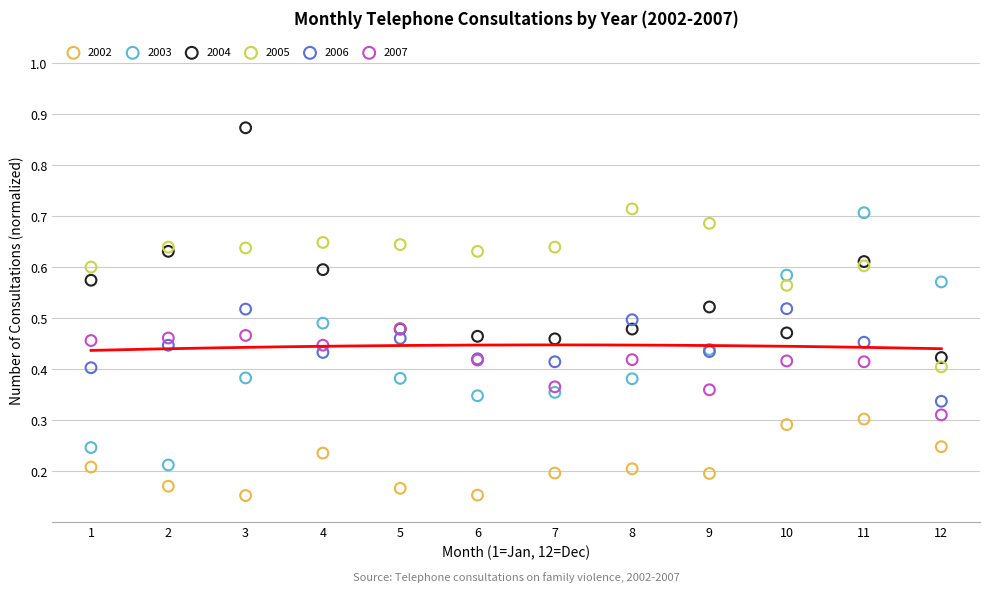

What are all the series names shown in the legend?

2002, 2003, 2004, 2005, 2006, 2007